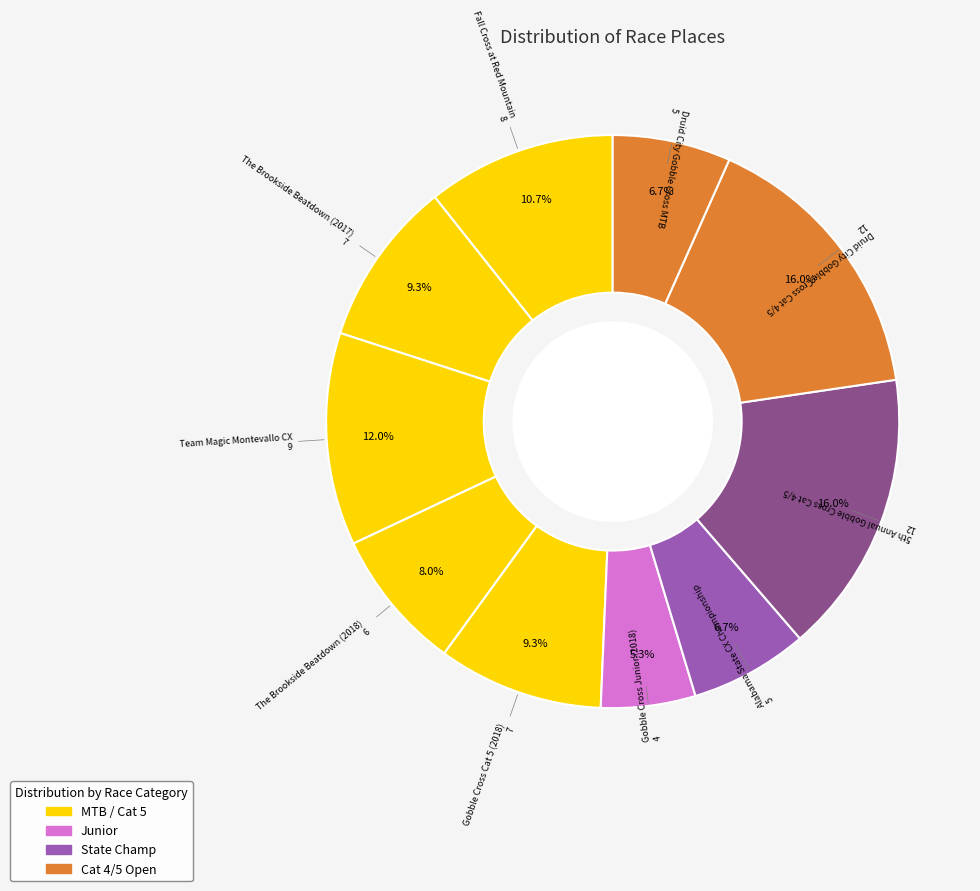

To the nearest percent, what portion does Fall Cross at Red Mountain represent?

11%